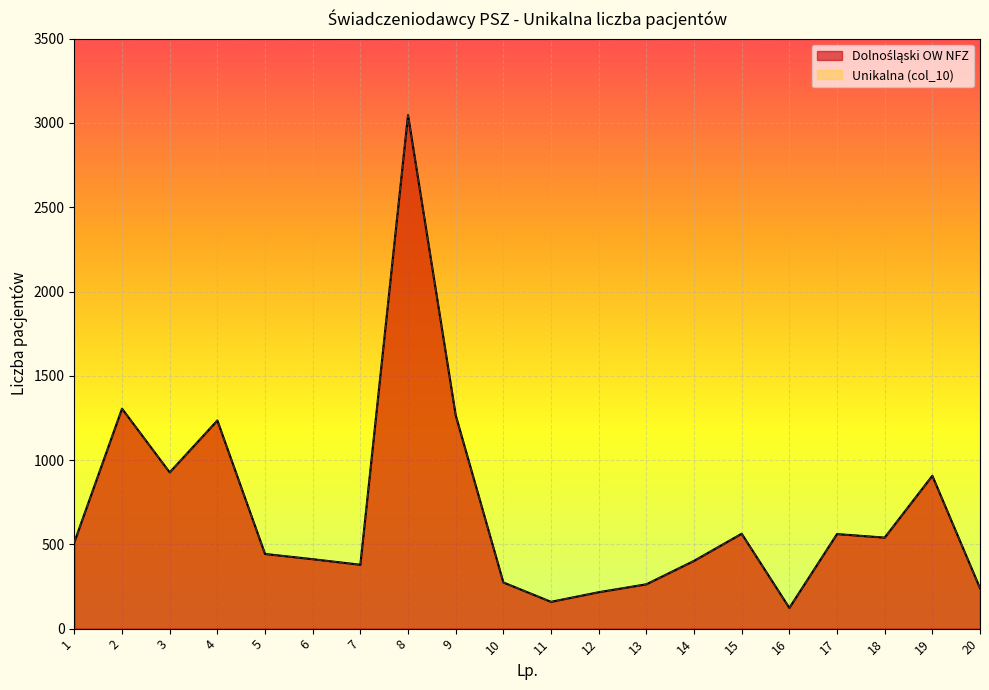

Count the number of categories in the chart.

20